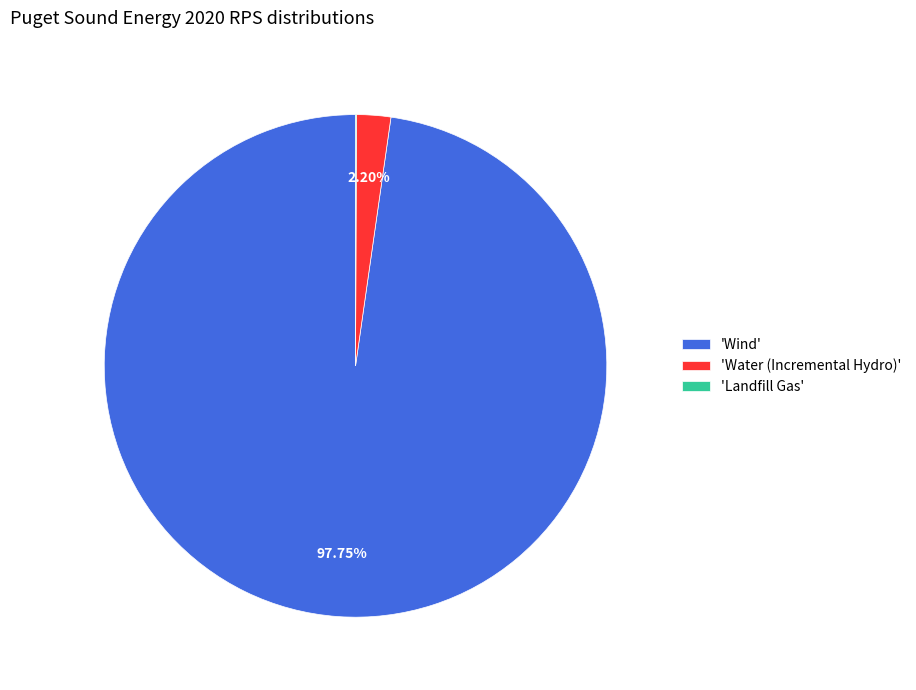

What is the largest slice in the pie chart?

'Wind'